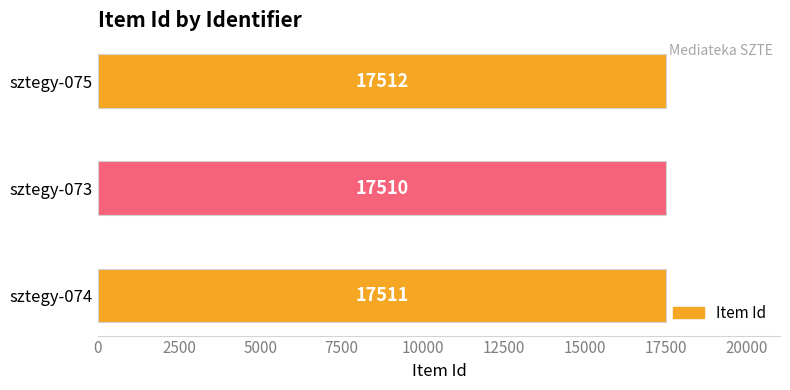

How many bars are there in total?

3